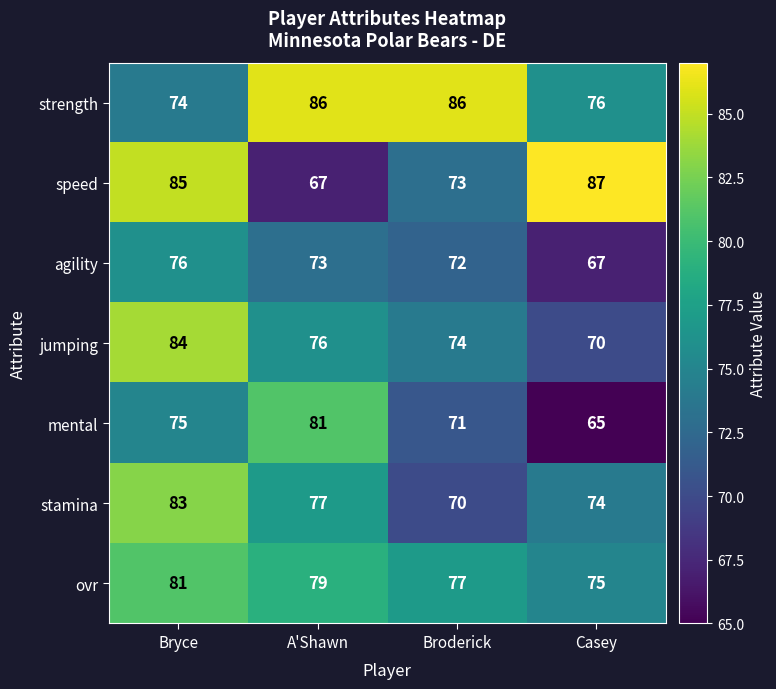

Reading left to right, list all the values displayed in this chart.

strength: 74	86	86	76
speed: 85	67	73	87
agility: 76	73	72	67
jumping: 84	76	74	70
mental: 75	81	71	65
stamina: 83	77	70	74
ovr: 81	79	77	75